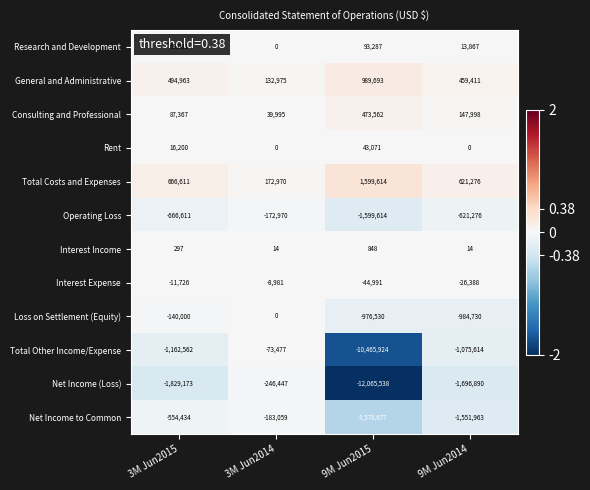

Which category has the highest value across all series?

9M Jun2015